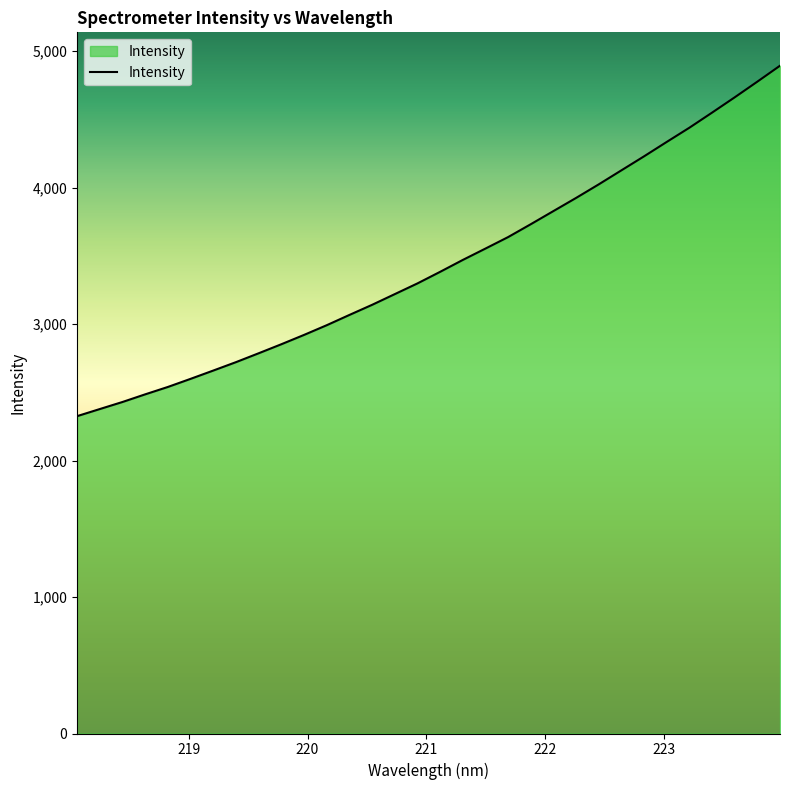

What is the difference between the maximum and minimum values?

2567.8